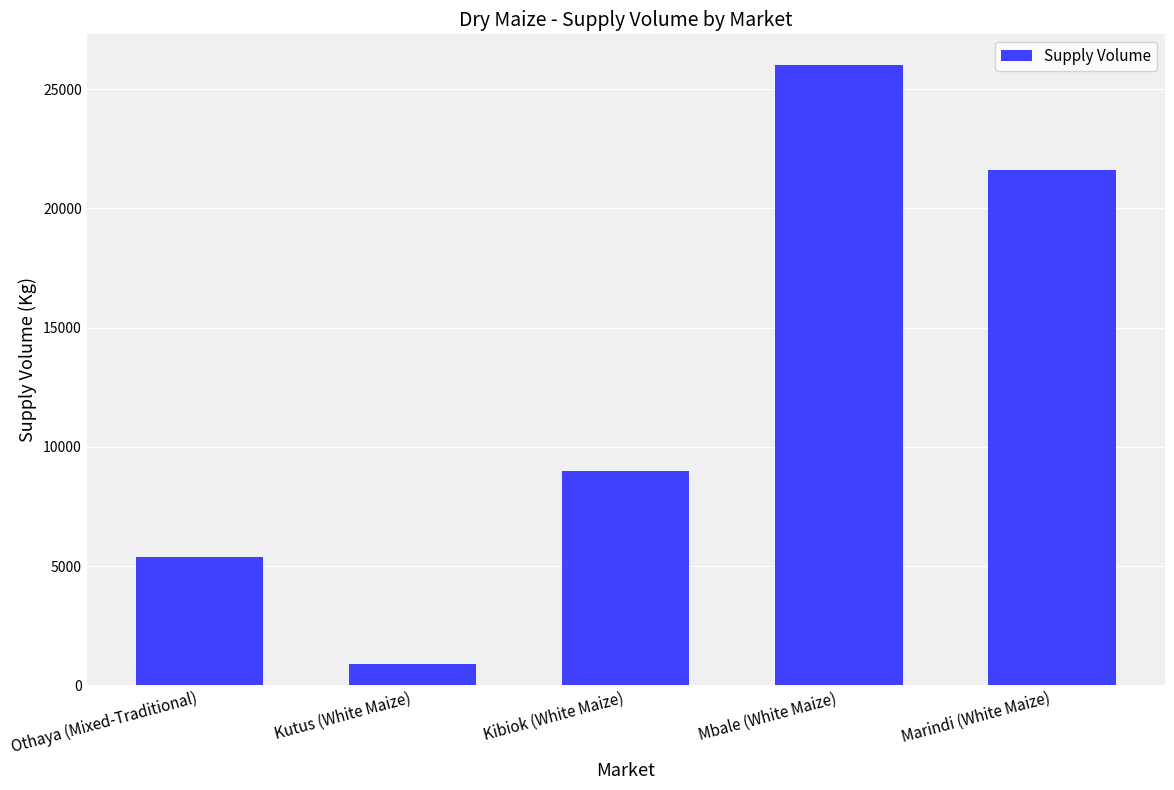

What value does the data have at Kibiok (White Maize)?

9000